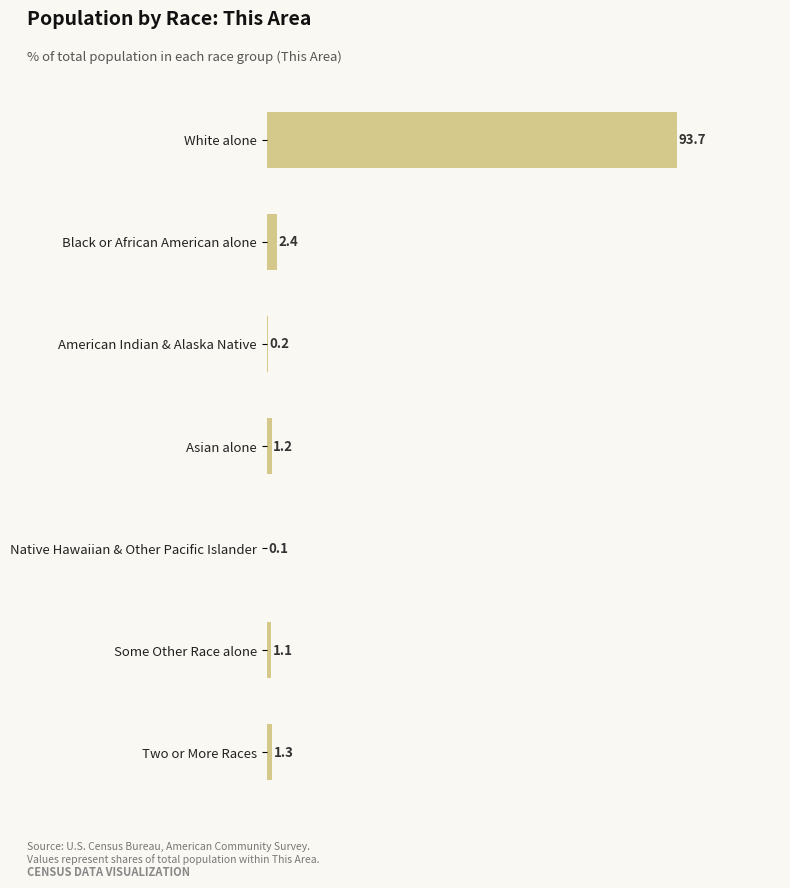

What is the sum of all values?

100.0